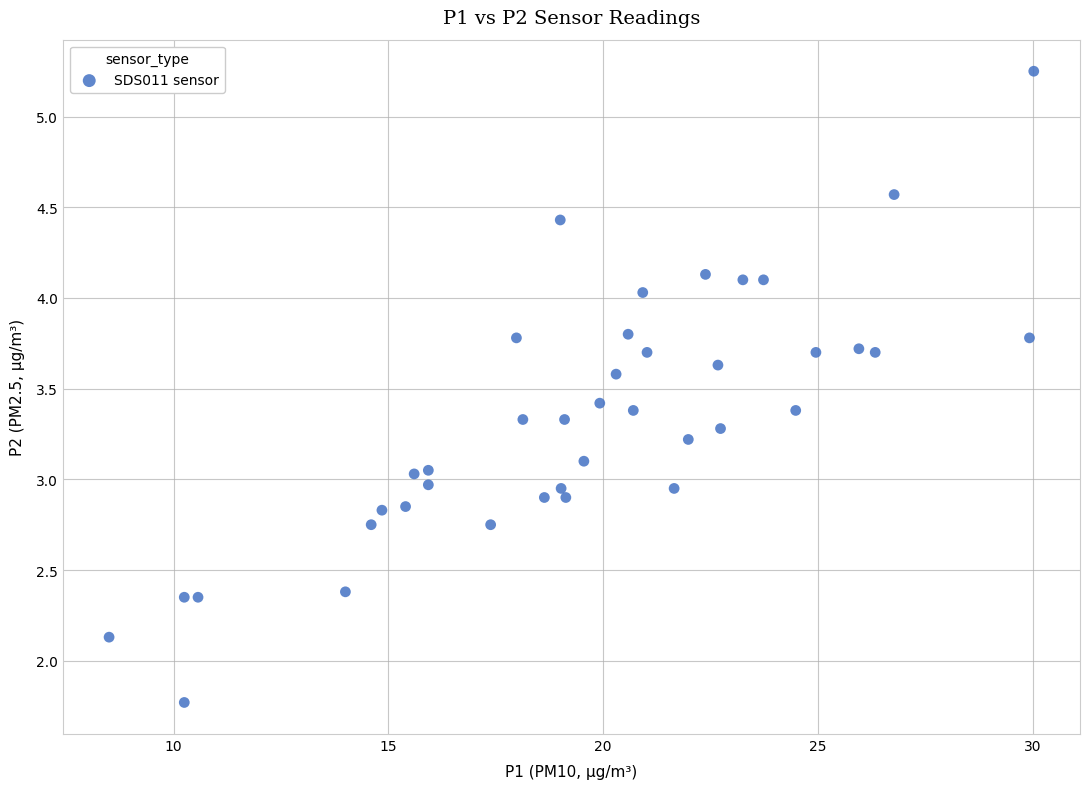

What is the range of X values (max minus min)?

21.5